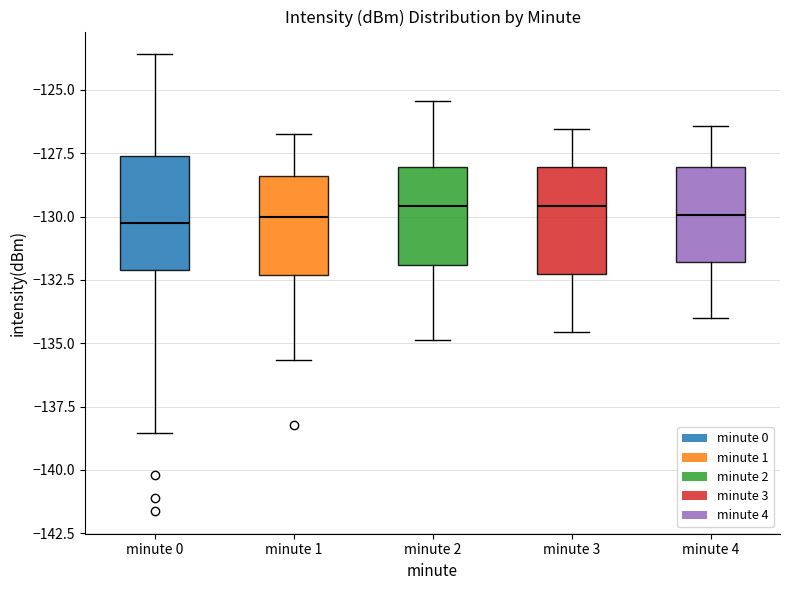

Reading left to right, transcribe this box plot: for each box, give where its median line is, the range the box spans, and where its two whiskers end, as read against the y-axis. The values are not printed on the chart, so give them approximately, as read against the axis.

minute 0: median -130.0, box -132.0 to -127.5, whiskers -138.5 to -123.5
minute 1: median -130.0, box -132.5 to -128.5, whiskers -135.5 to -126.5
minute 2: median -129.5, box -132.0 to -128.0, whiskers -135.0 to -125.5
minute 3: median -129.5, box -132.5 to -128.0, whiskers -134.5 to -126.5
minute 4: median -130.0, box -132.0 to -128.0, whiskers -134.0 to -126.5